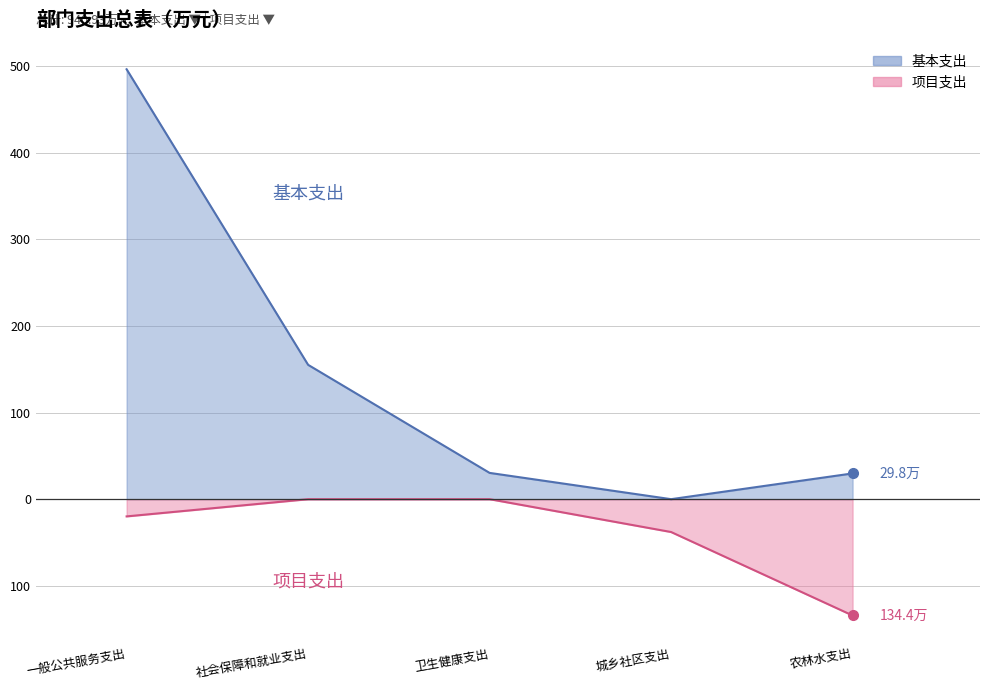

At which label is 基本支出 closest to 248?

社会保障和就业支出